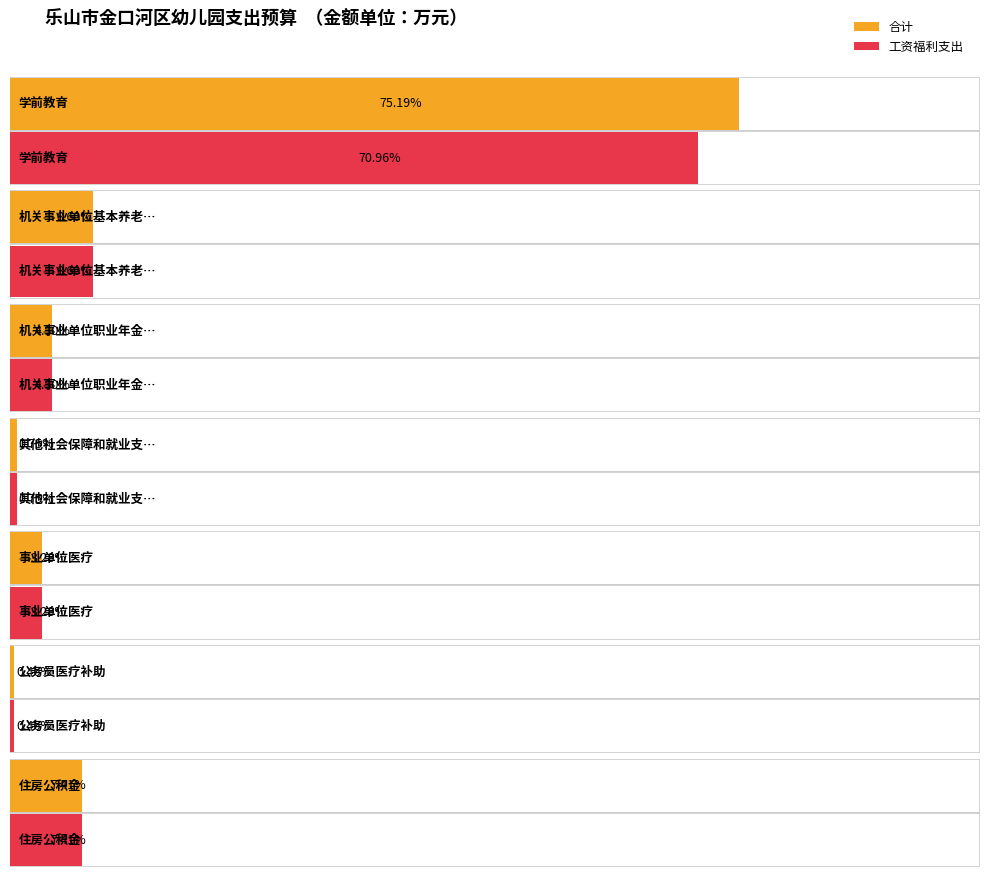

Which category has the highest value across all series?

学前教育